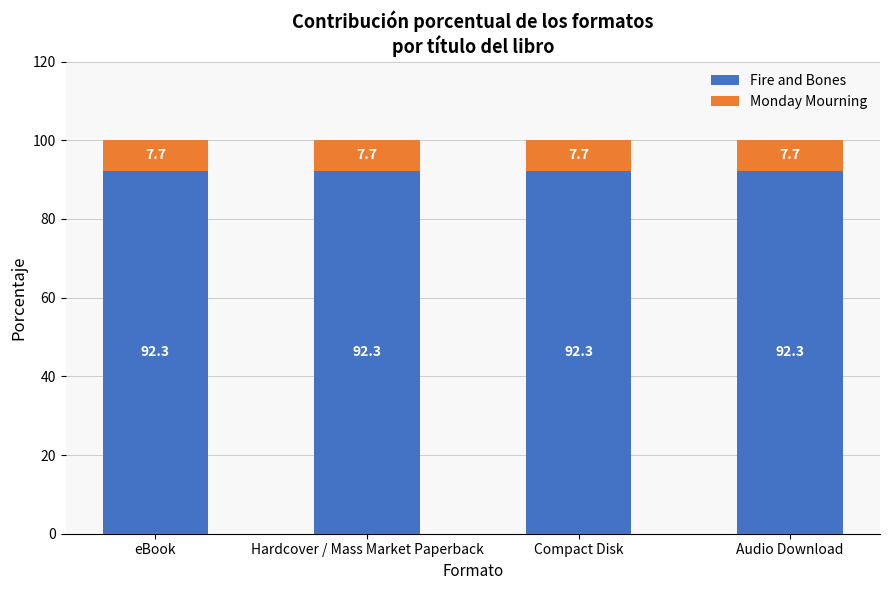

What is the lowest value of the Fire and Bones series?

92.3